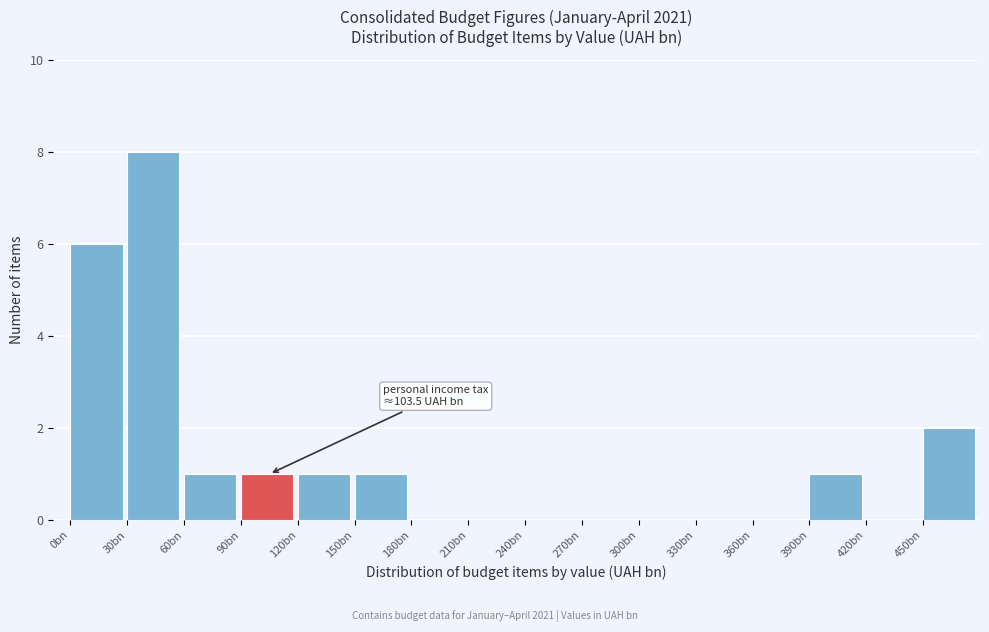

Reading left to right, list all the values displayed in this chart.

0bn=6	30bn=8	60bn=1	90bn=1	120bn=1	150bn=1	180bn=0	210bn=0	240bn=0	270bn=0	300bn=0	330bn=0	360bn=0	390bn=1	420bn=0	450bn=2